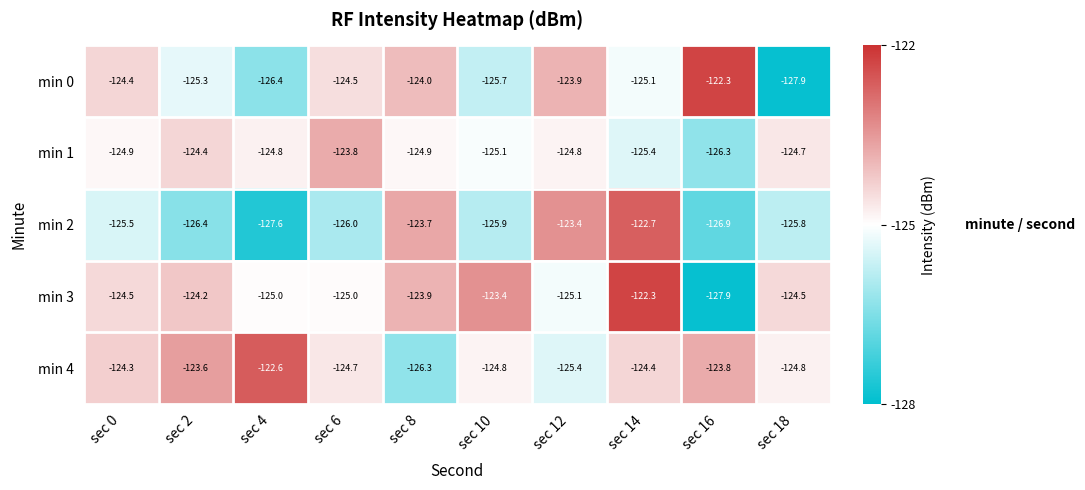

What is the minimum value shown in the chart?

-127.9